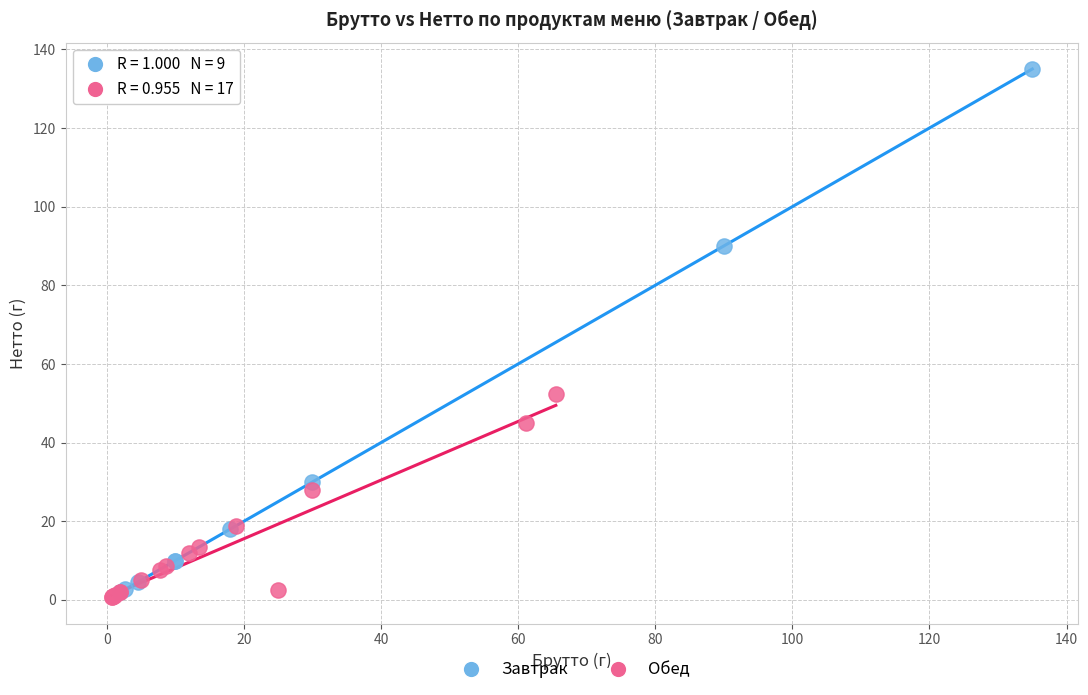

What are all the series names shown in the legend?

Завтрак, Обед